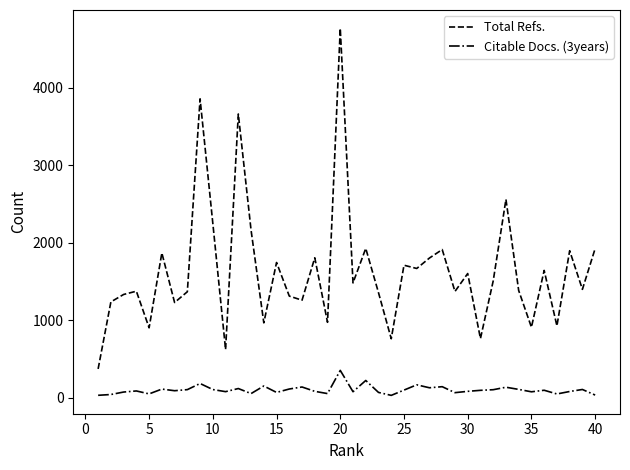

What is the lowest value of the Citable Docs. (3years) series?

31